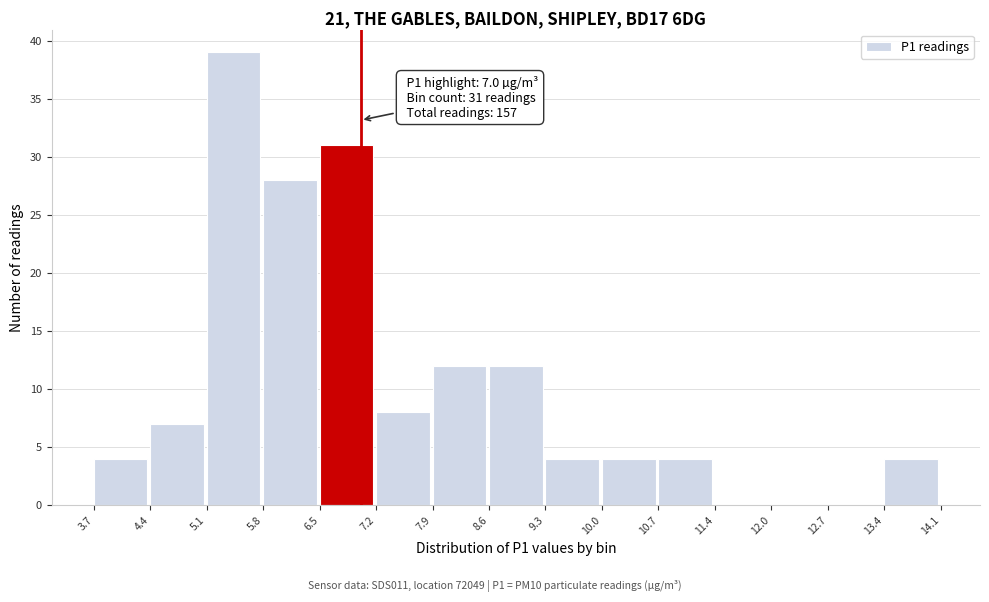

Which range on the x-axis has the tallest bar?

5.1 to 5.8